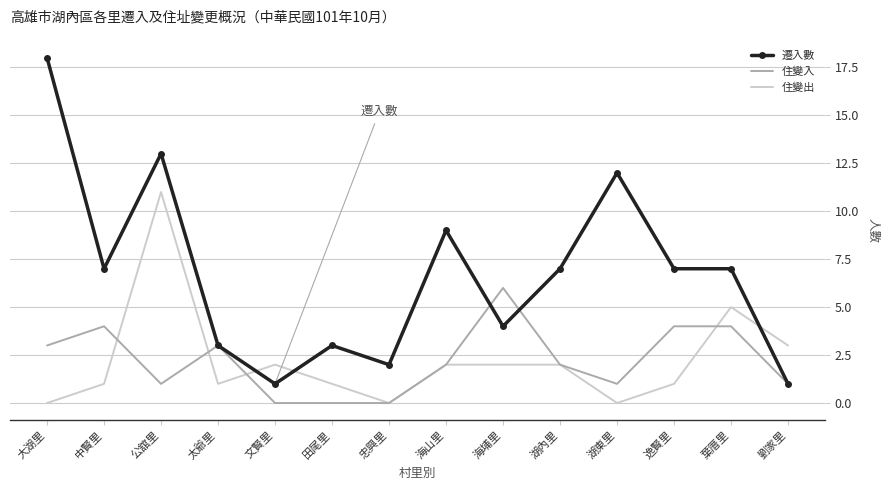

What is the maximum value for 住變入?

6